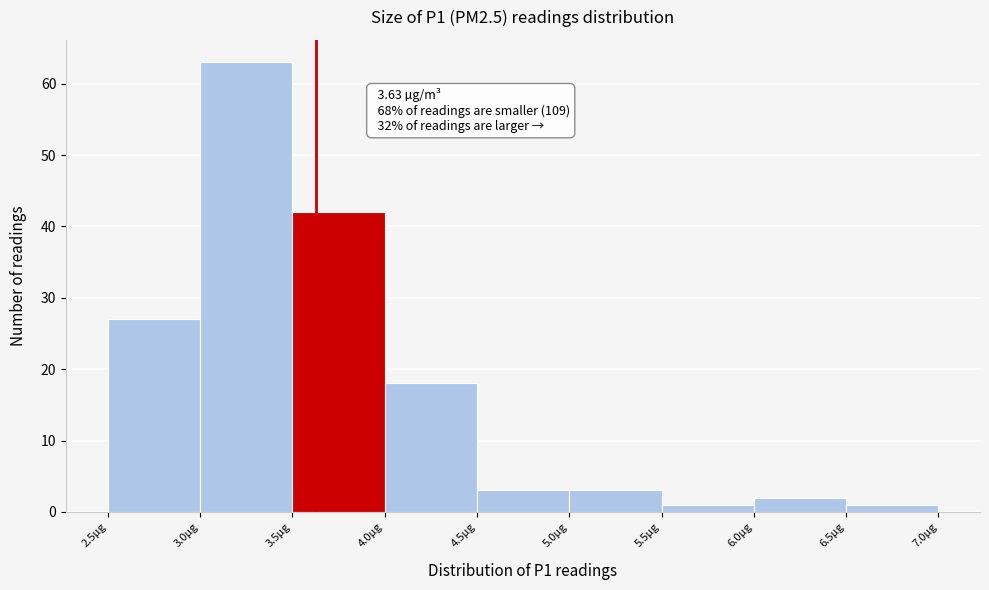

Over which range of the x-axis is the bar tallest?

3.0 to 3.5